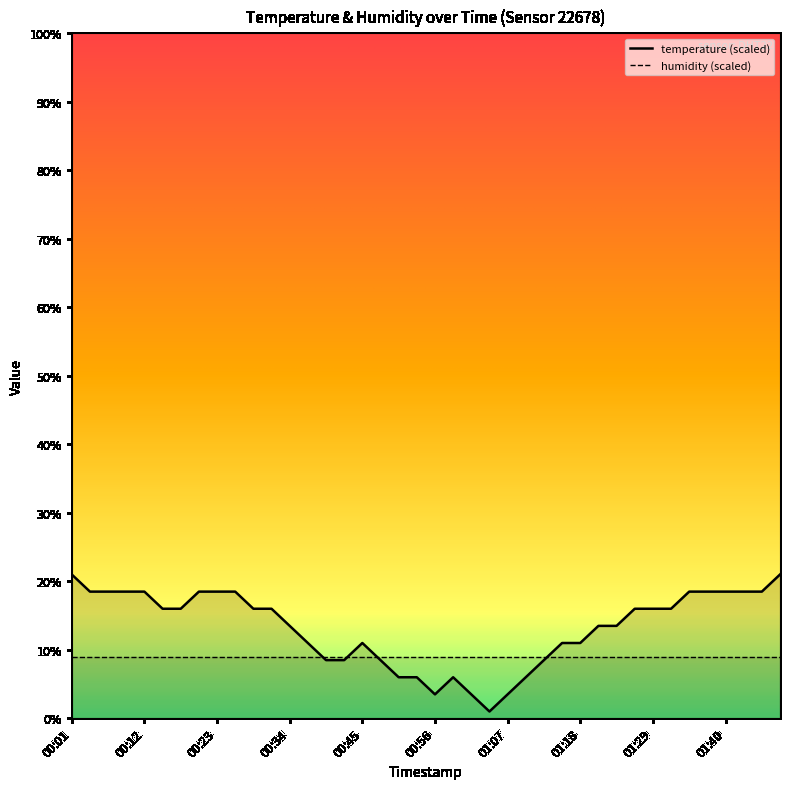

What is the approximate value at 00:56?

3.5